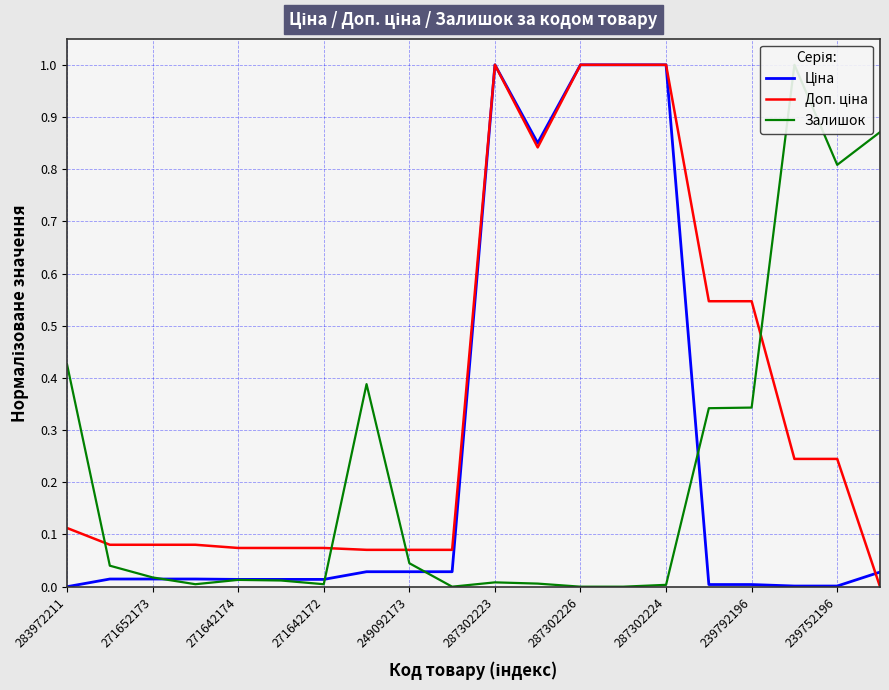

What position from the right is 287302224?

6